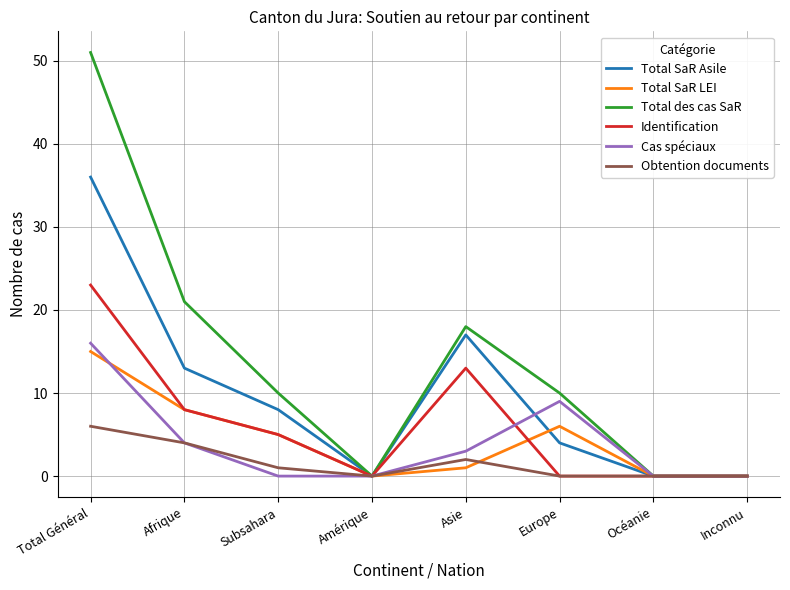

What is the difference between the maximum and minimum values in the Total SaR LEI series?

15